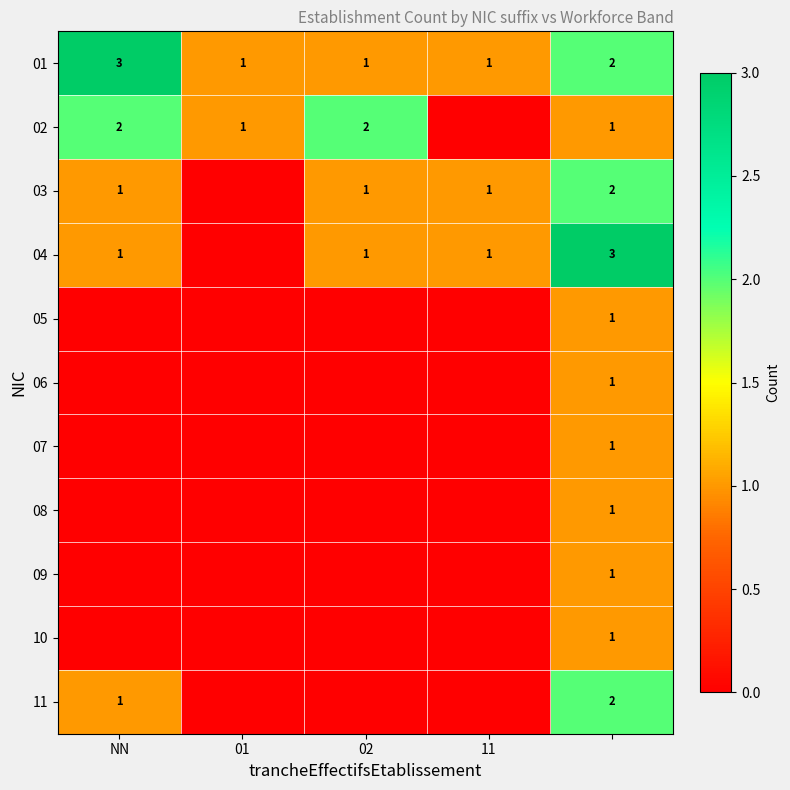

Is it true that 01 equals 1 at 01?

True